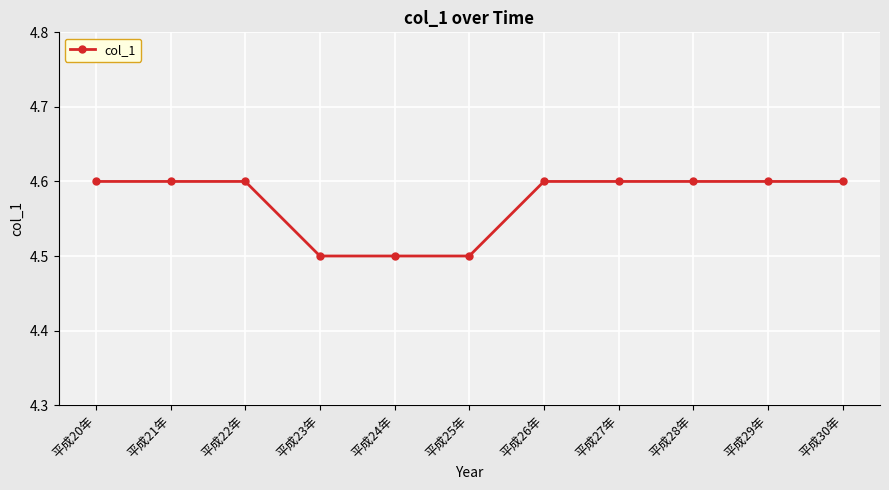

The value at 平成30年 is 3.0. True or false?

False